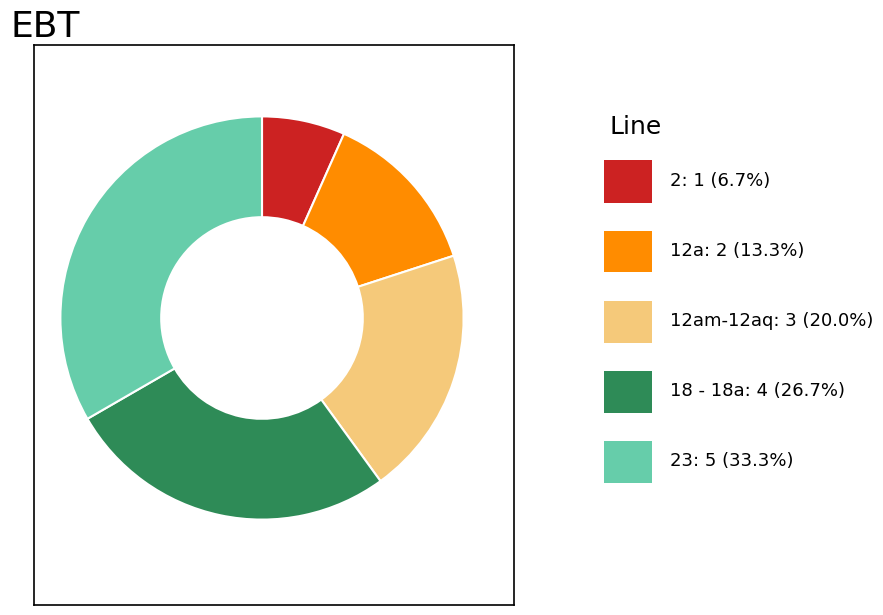

Is there any slice that represents more than half of the pie?

No